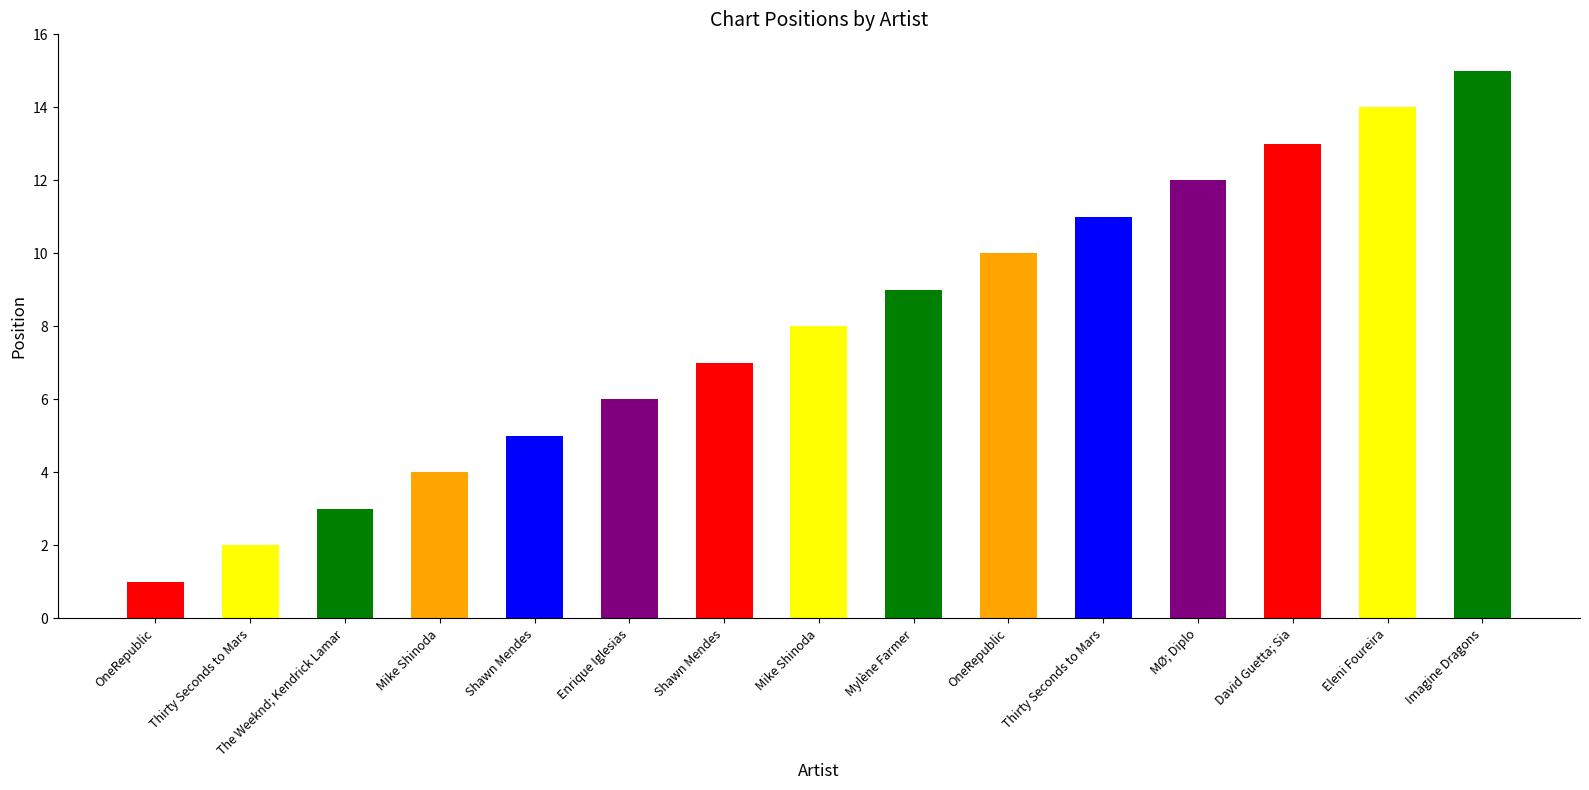

Is it true that the value at David Guetta; Sia is 8?

False